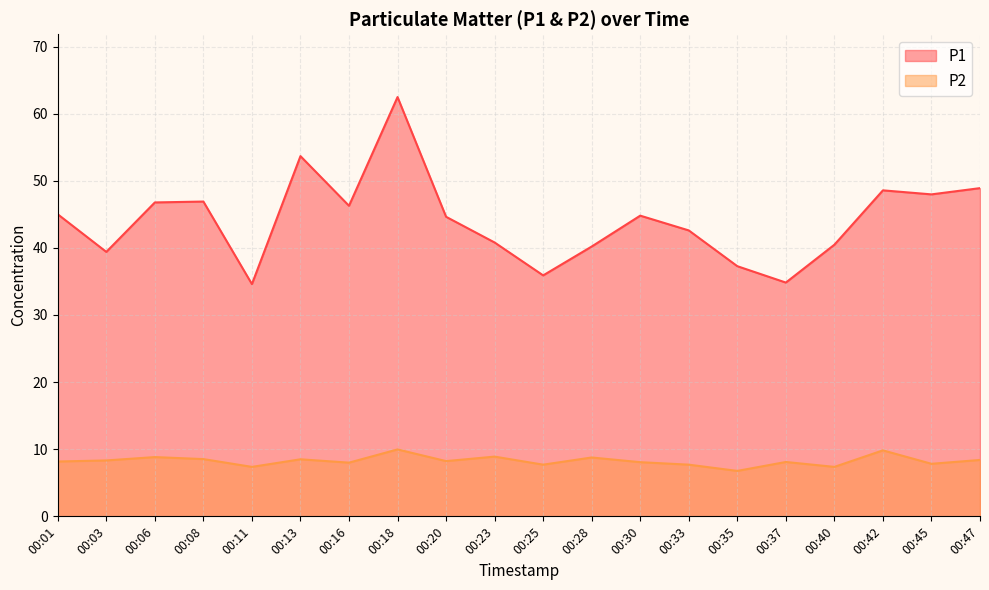

Is the value of P2 at 00:06 greater than the value of P1 at 00:42?

No